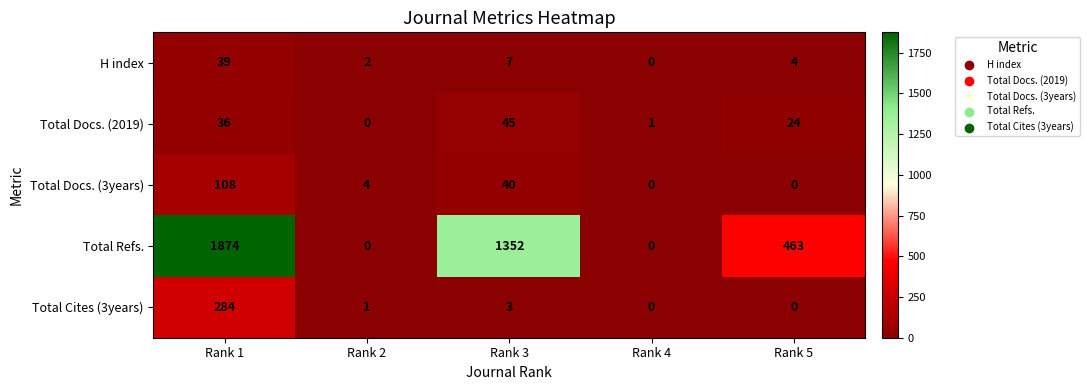

How many values in the H index series are below 4?

2